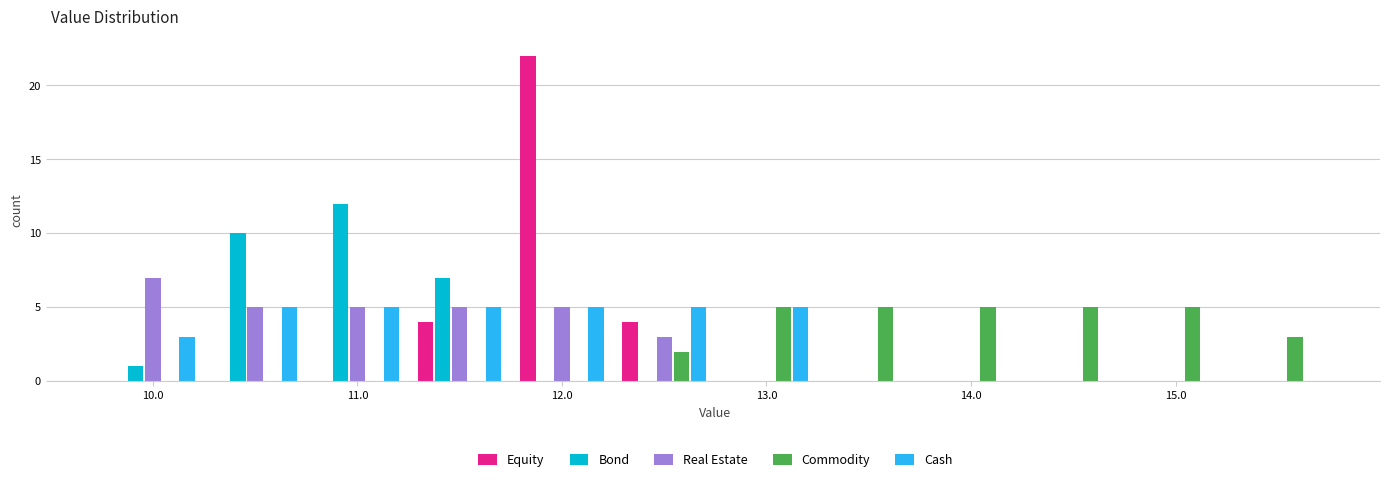

Reading left to right, transcribe this chart: for each range on the x-axis, give the height of each series' bar. Neither the bar edges nor the heights are printed on the chart, so give them approximately, as read against the axes.

9.75 to 10.25: Equity=0	Bond=1	Real Estate=7	Commodity=0	Cash=3
10.25 to 10.75: Equity=0	Bond=10	Real Estate=5	Commodity=0	Cash=5
10.75 to 11.25: Equity=0	Bond=12	Real Estate=5	Commodity=0	Cash=5
11.25 to 11.75: Equity=4	Bond=7	Real Estate=5	Commodity=0	Cash=5
11.75 to 12.25: Equity=22	Bond=0	Real Estate=5	Commodity=0	Cash=5
12.25 to 12.75: Equity=4	Bond=0	Real Estate=3	Commodity=2	Cash=5
12.75 to 13.25: Equity=0	Bond=0	Real Estate=0	Commodity=5	Cash=5
13.25 to 13.75: Equity=0	Bond=0	Real Estate=0	Commodity=5	Cash=0
13.75 to 14.25: Equity=0	Bond=0	Real Estate=0	Commodity=5	Cash=0
14.25 to 14.75: Equity=0	Bond=0	Real Estate=0	Commodity=5	Cash=0
14.75 to 15.25: Equity=0	Bond=0	Real Estate=0	Commodity=5	Cash=0
15.25 to 15.75: Equity=0	Bond=0	Real Estate=0	Commodity=3	Cash=0